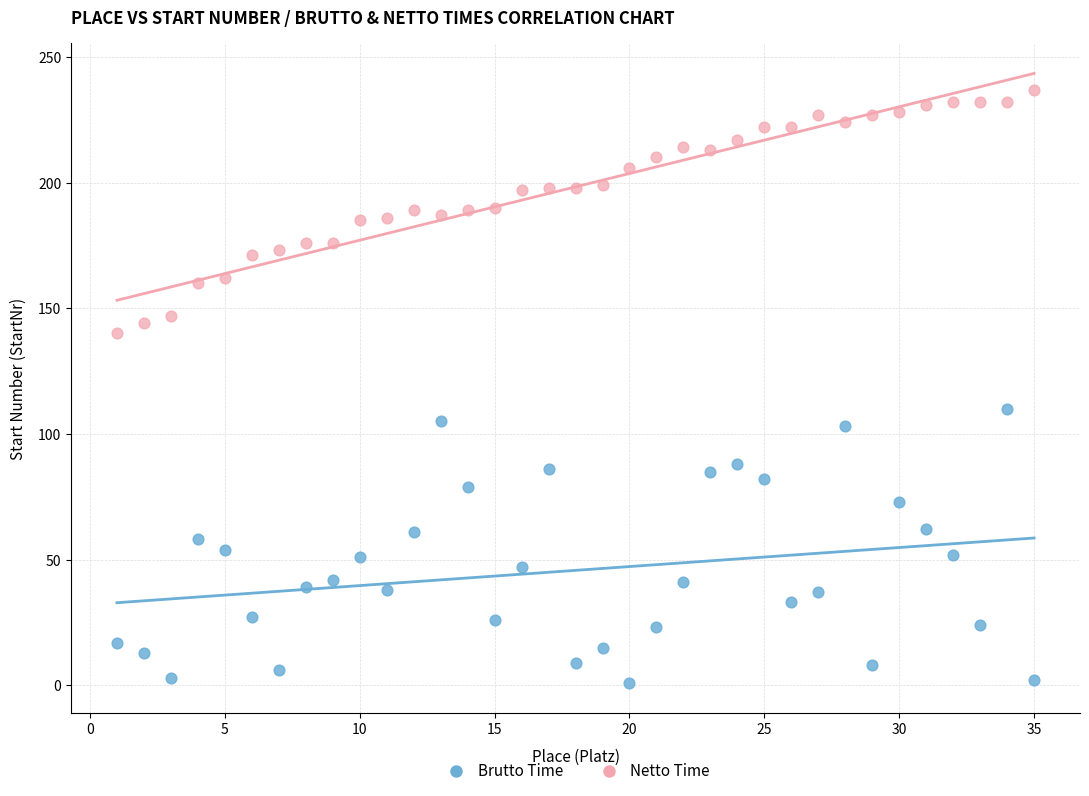

Across all series, what Y value is closest to 119?

110